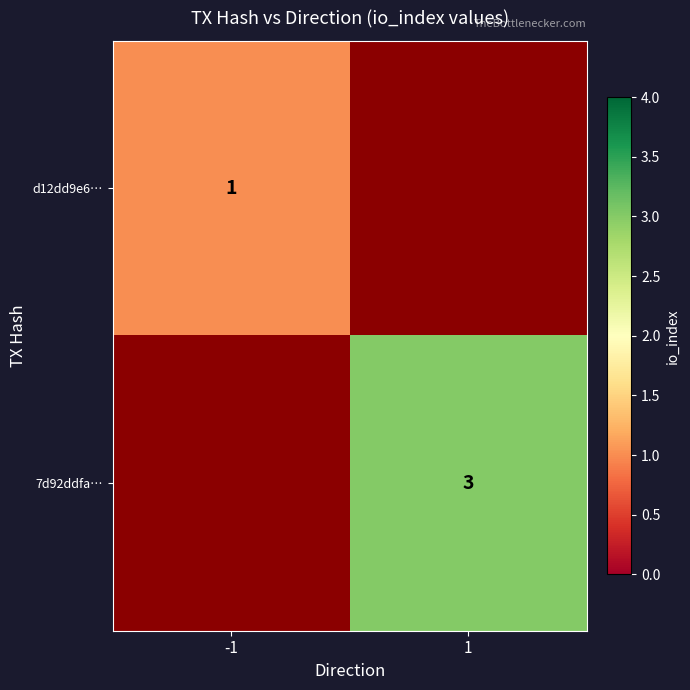

True or false: d12dd9e6… has a value of 1 at -1.

True